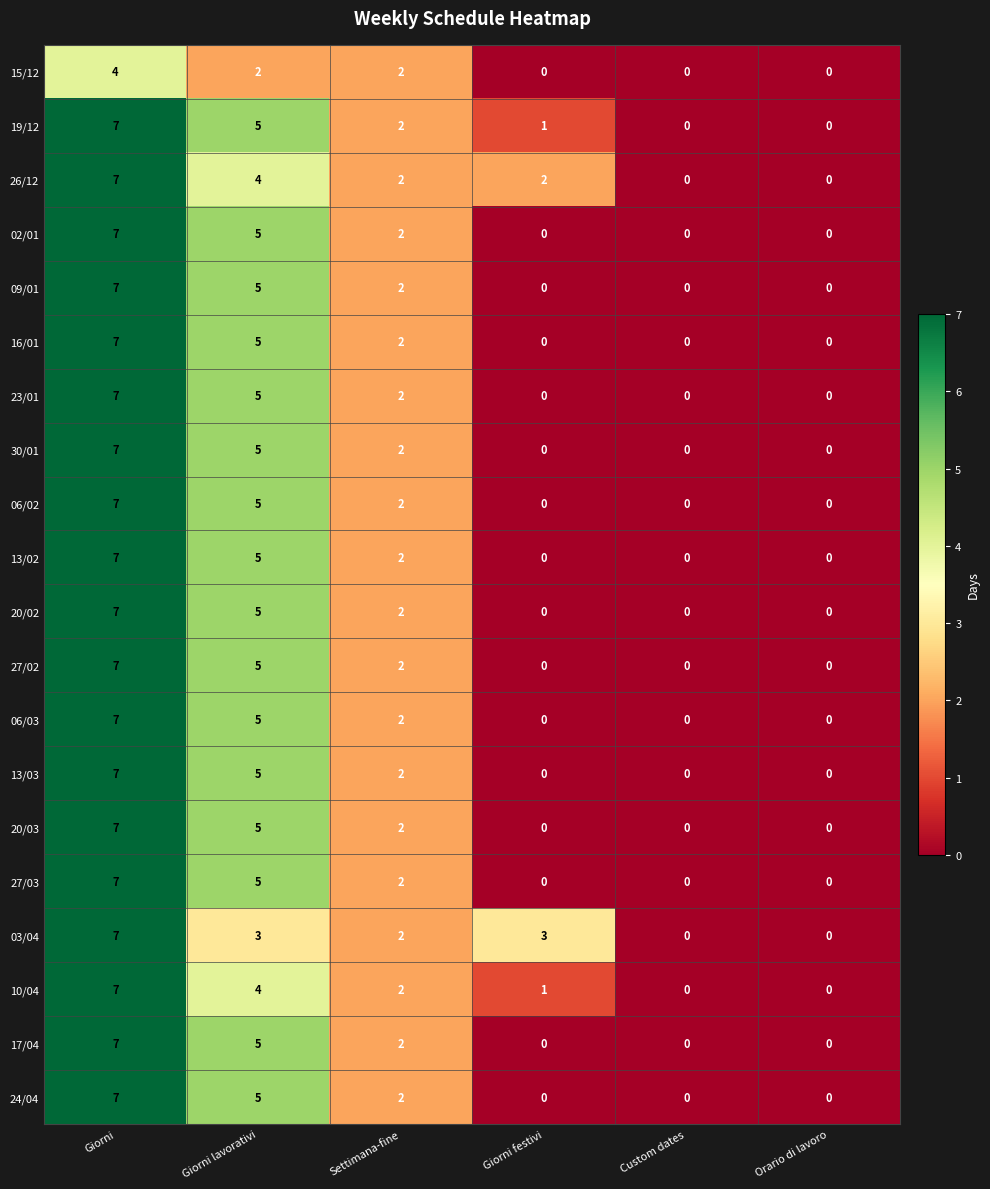

The value of 27/03 at Orario di lavoro is 0. True or false?

True